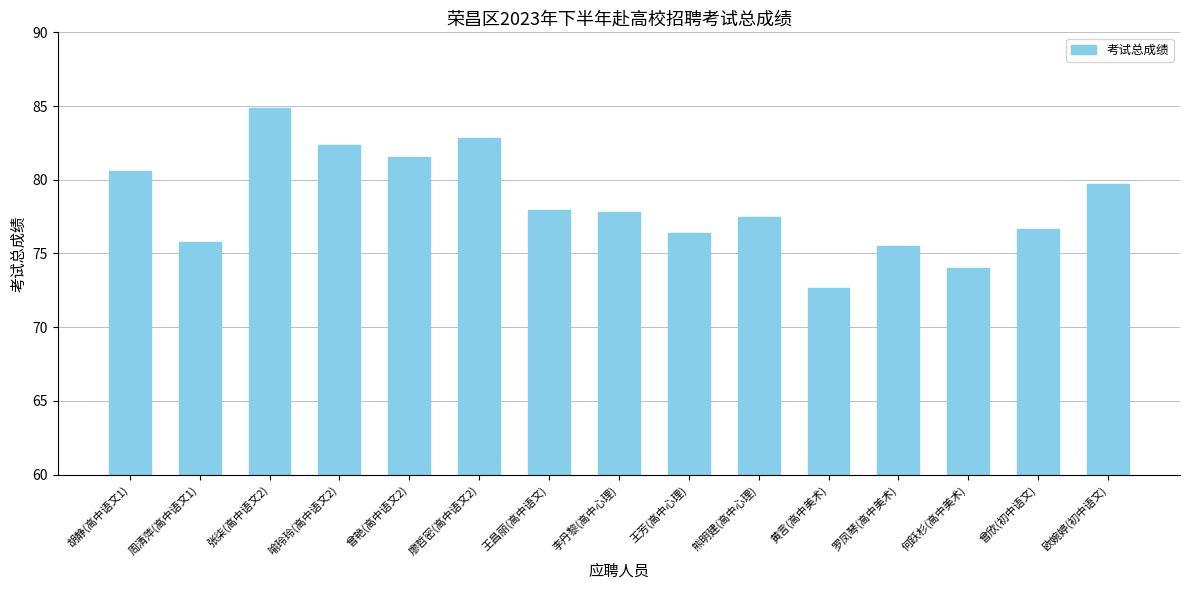

What is the smallest value displayed?

72.7